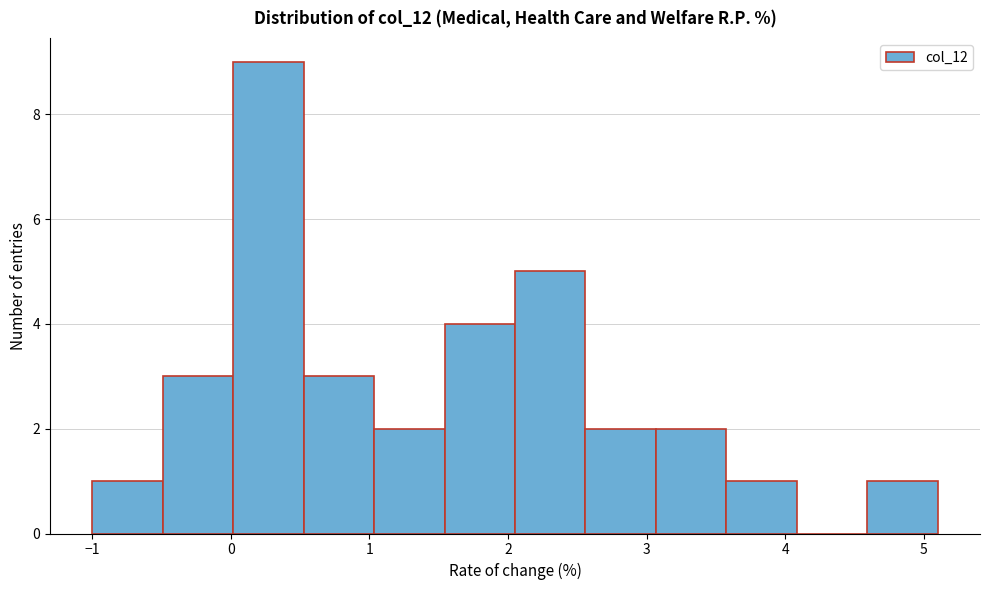

Reading left to right, list every bar in this chart as the range it spans on the x-axis followed by its height. Neither the bar edges nor the heights are printed on the chart, so give them approximately, as read against the axes.

-1.0 to -0.5: 1
-0.5 to 0.0: 3
0.0 to 0.5: 9
0.5 to 1.0: 3
1.0 to 1.5: 2
1.5 to 2.1: 4
2.1 to 2.6: 5
2.6 to 3.1: 2
3.1 to 3.6: 2
3.6 to 4.1: 1
4.1 to 4.6: 0
4.6 to 5.1: 1